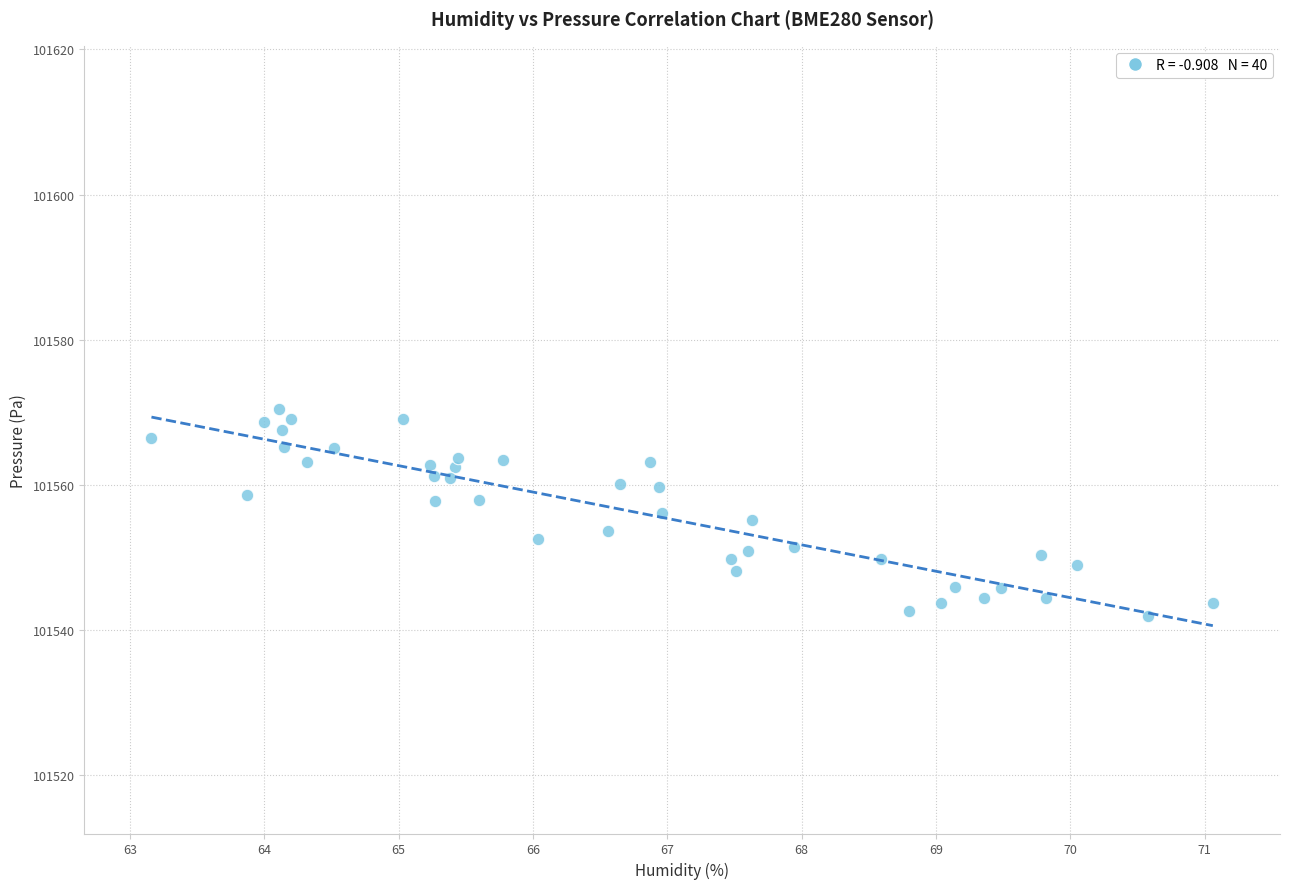

What is the range of Y values (max minus min)?

28.5